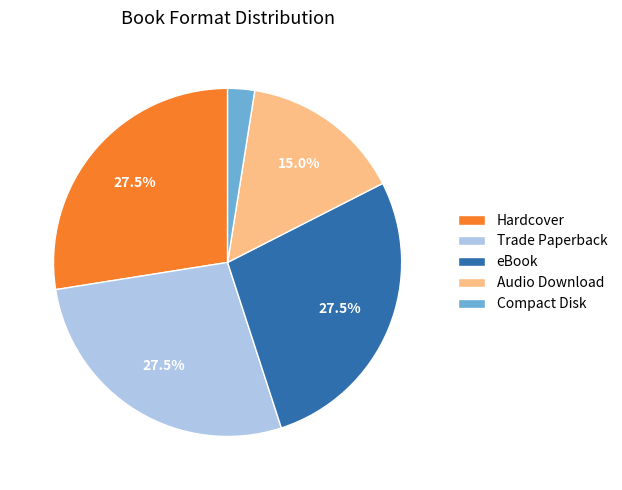

What is the ratio of the value at Hardcover to the value at Audio Download?

1.8